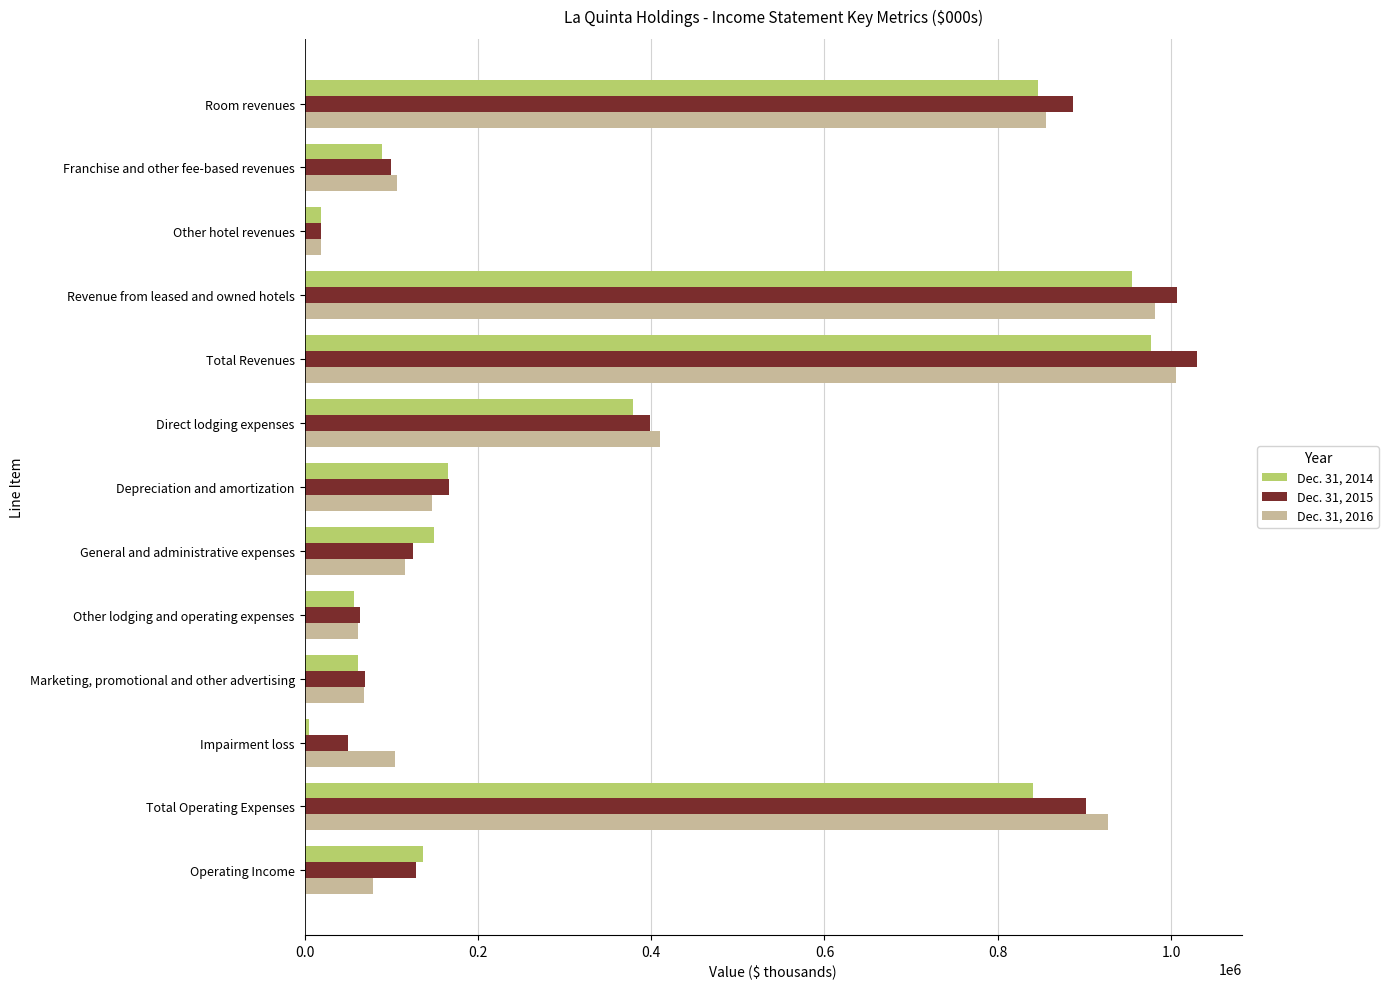

Is it true that Dec. 31, 2016 equals 280896 at Room revenues?

False